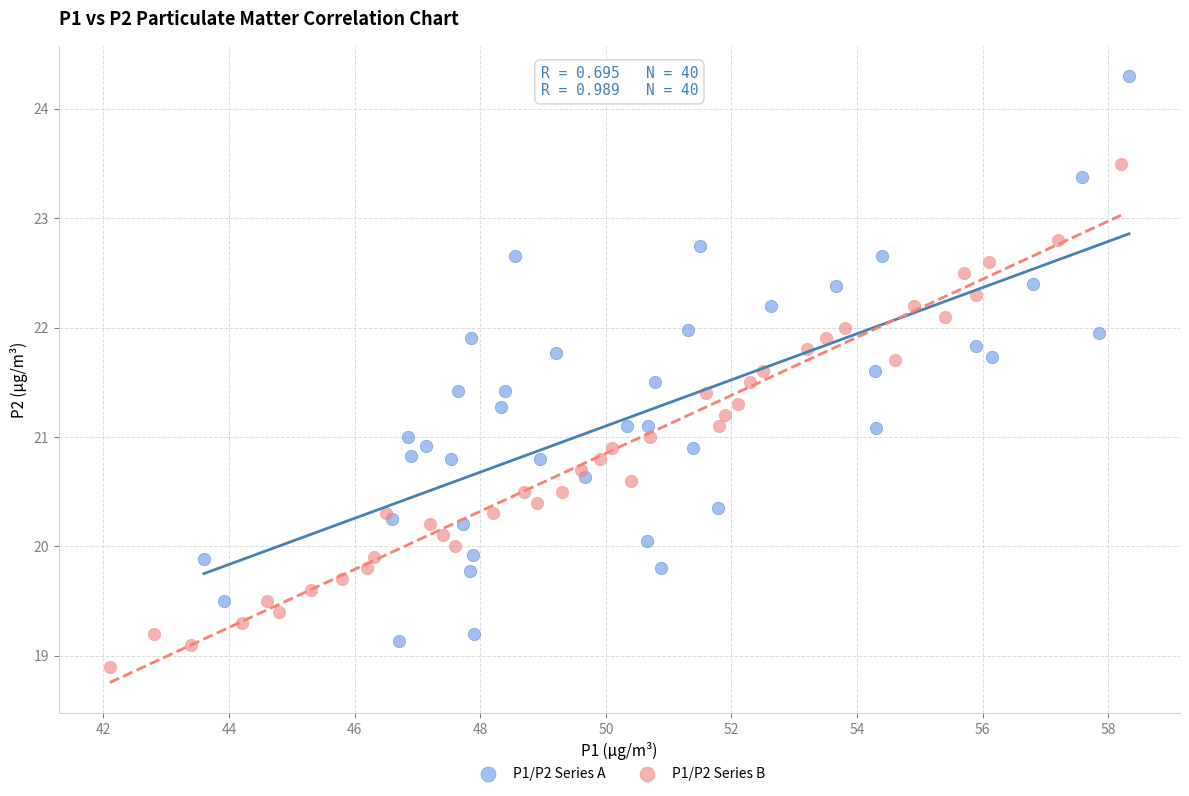

Which series has the largest Y range (max minus min)?

P1/P2 Series A